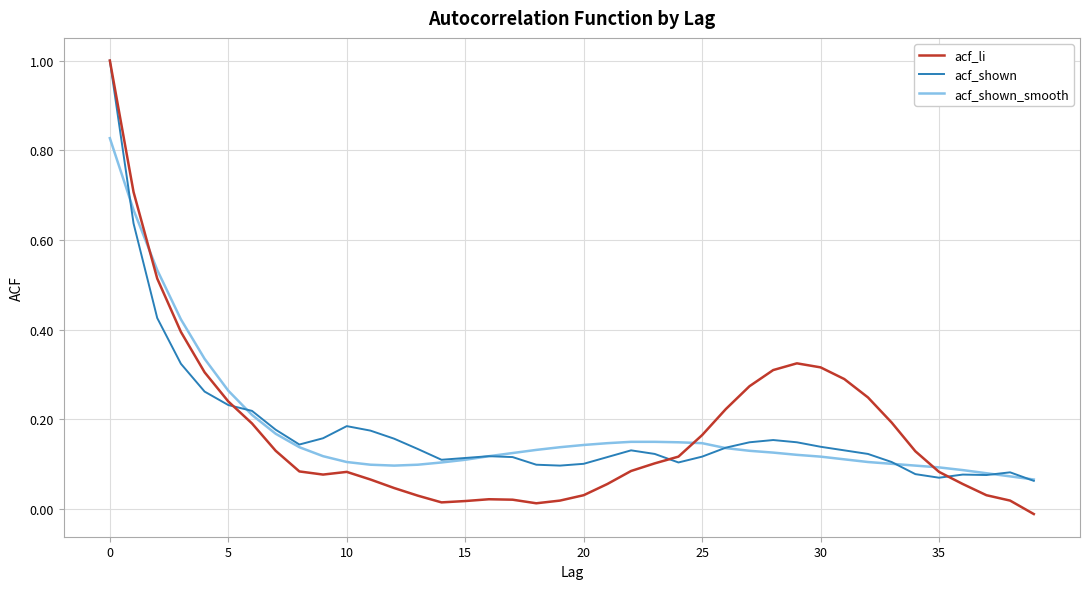

Which series has the largest range (max minus min)?

acf_li